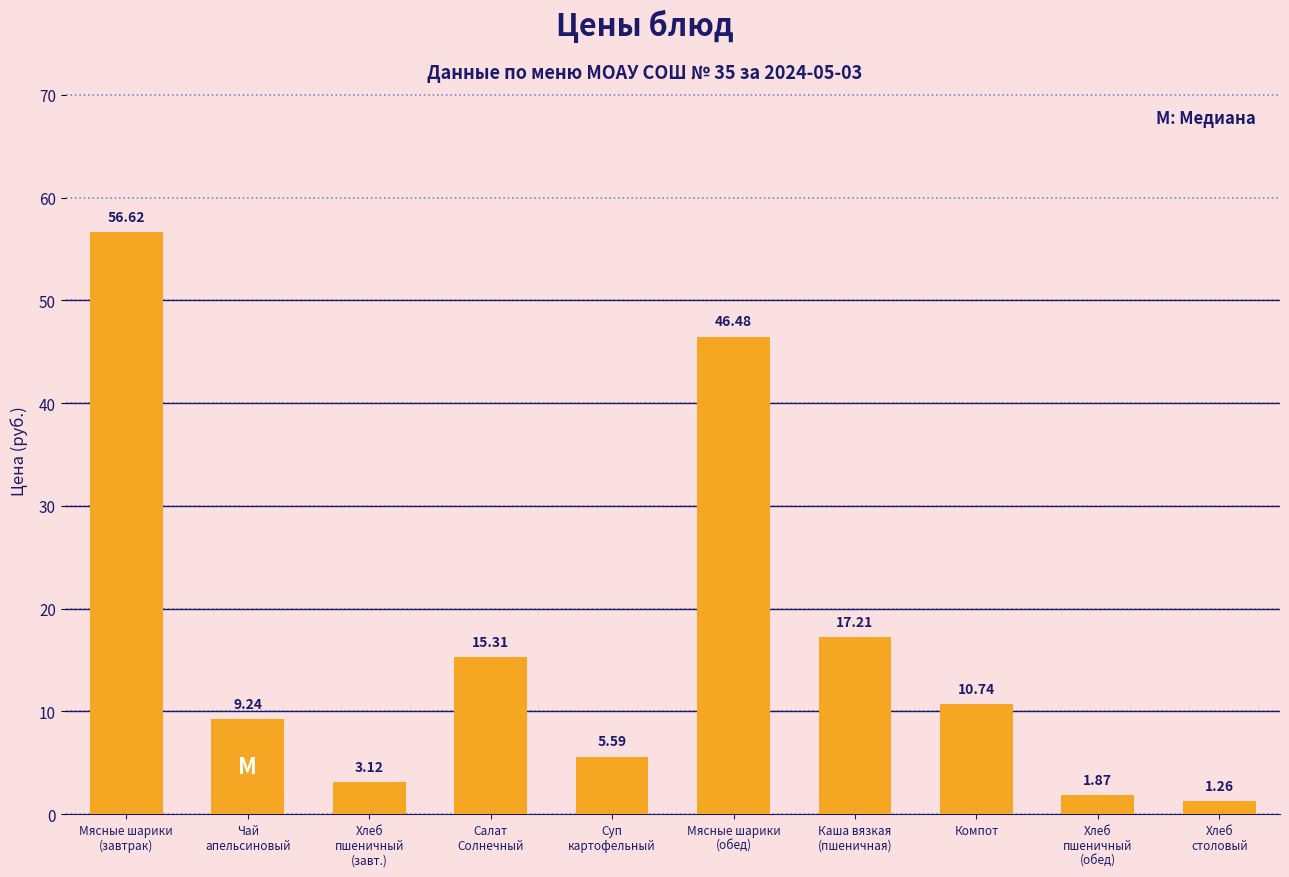

What is the sum of all values?

167.4